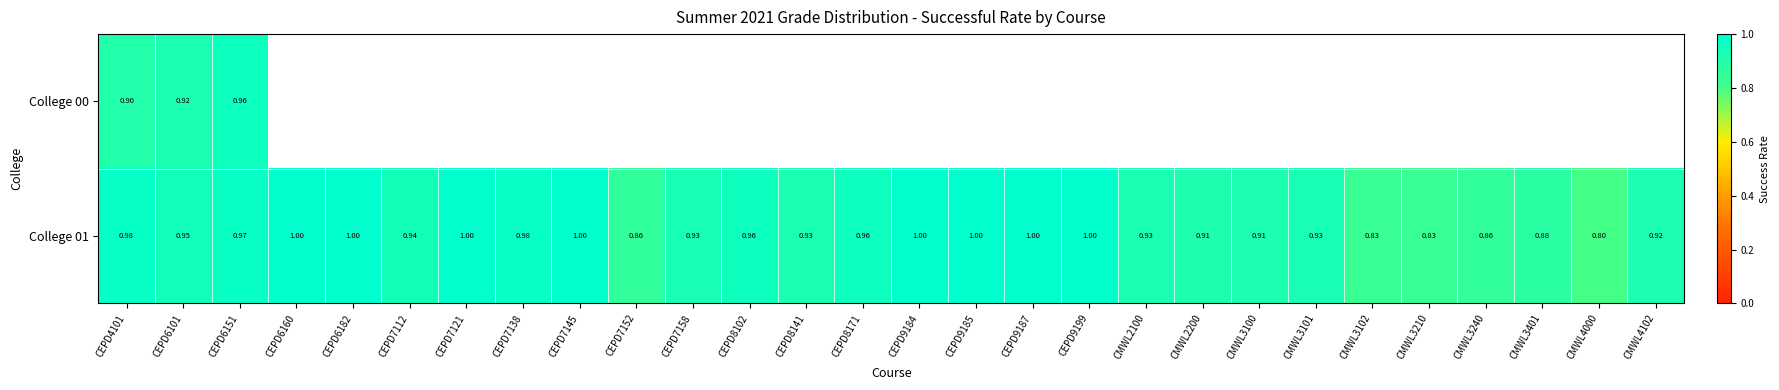

What value does the College 01 series have at CMWL3401?

0.9